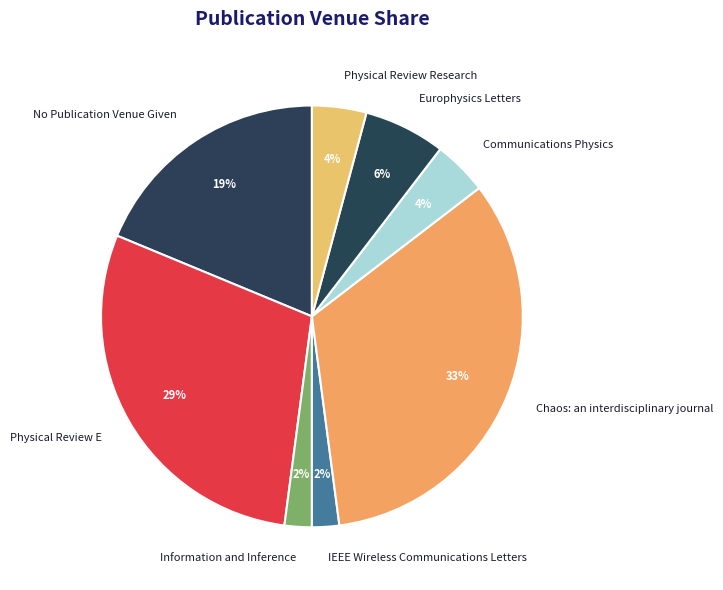

Combined, do Chaos: an interdisciplinary journal and No Publication Venue Given account for over 50%?

Yes